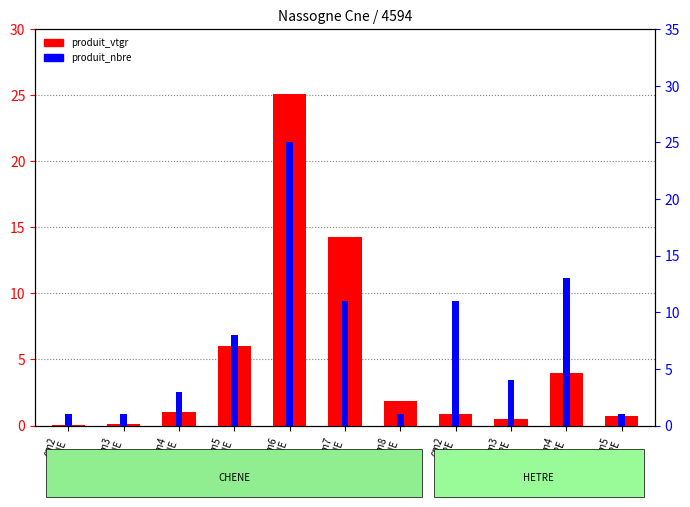

What is the total value across all series at cm6
CHENE?

50.1